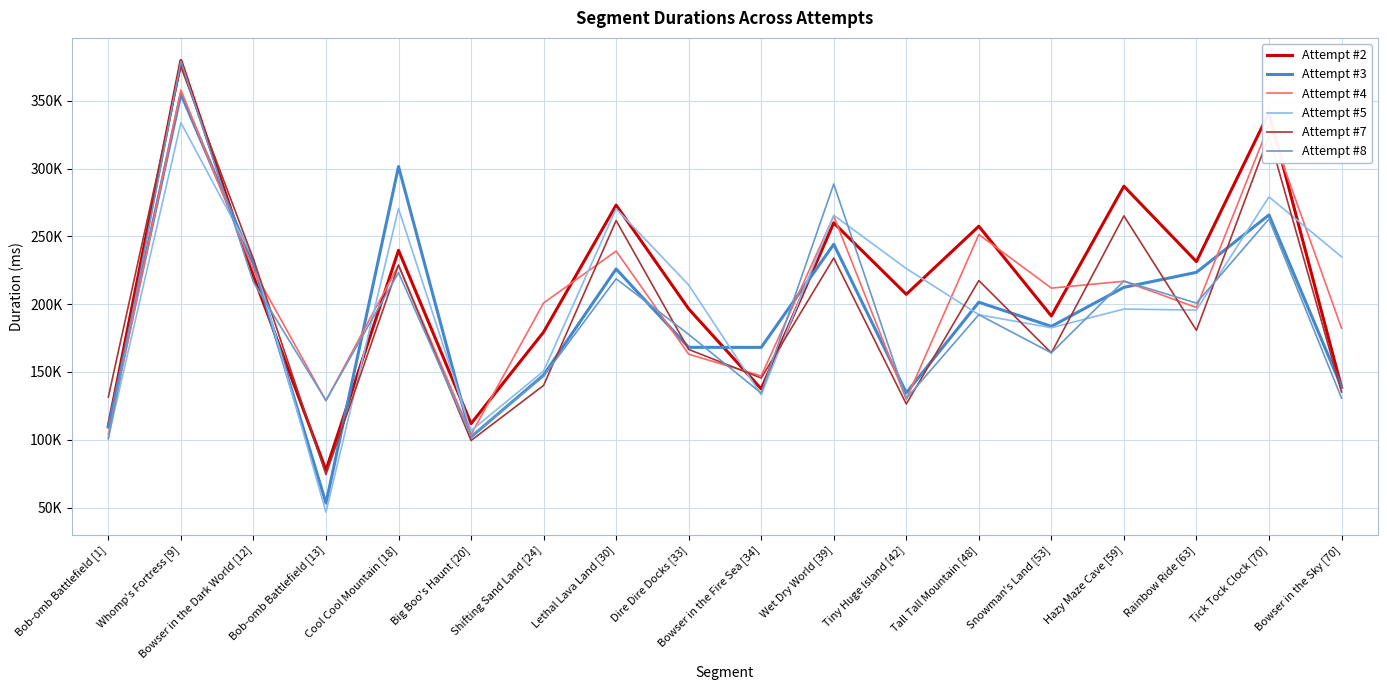

Where is Attempt #7 nearest to the value 224659?

Cool Cool Mountain [18]